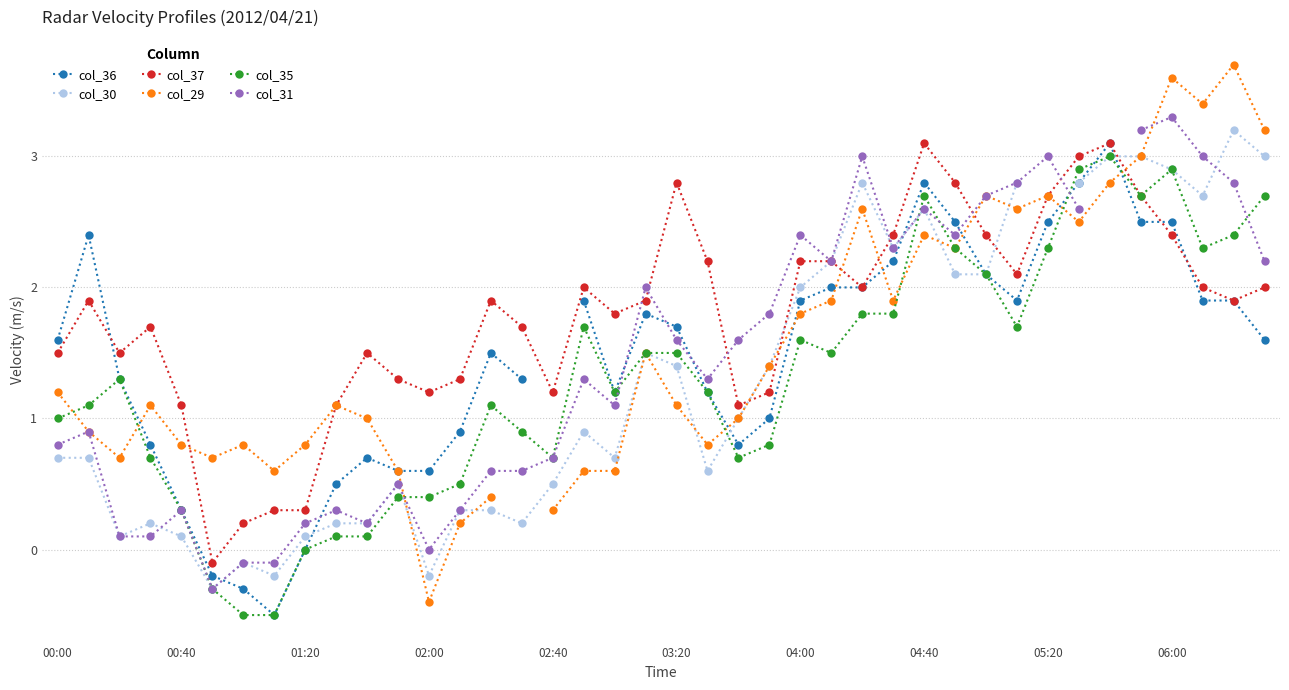

How many data points in col_36 are less than 1?

12